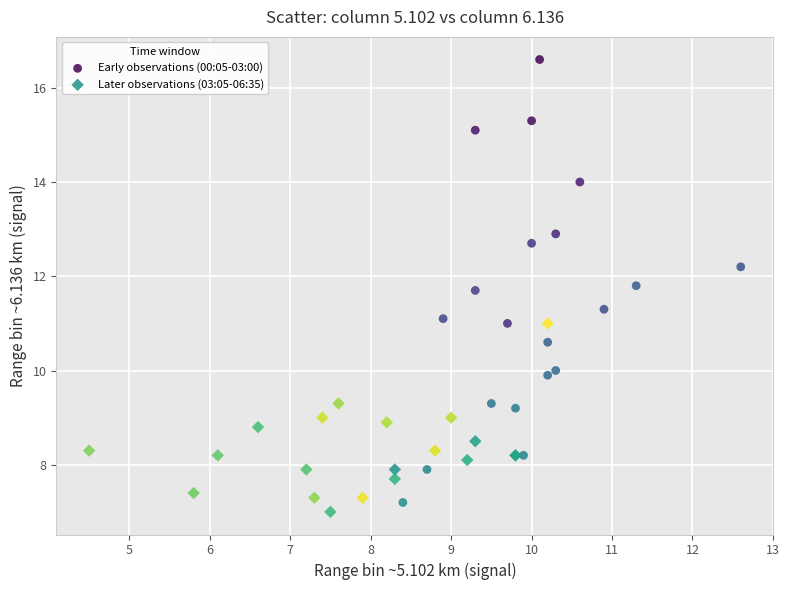

Which series has the widest spread of Y values?

Early observations (00:05-03:00)